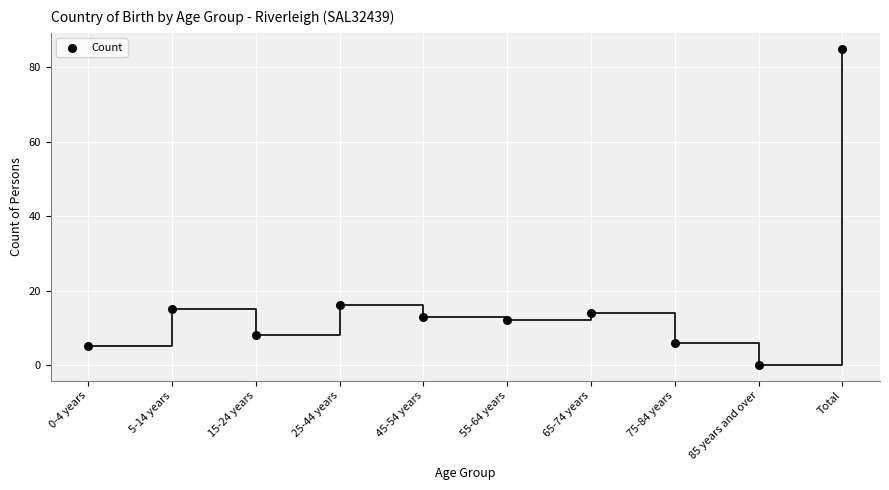

What is the average Y value?

17